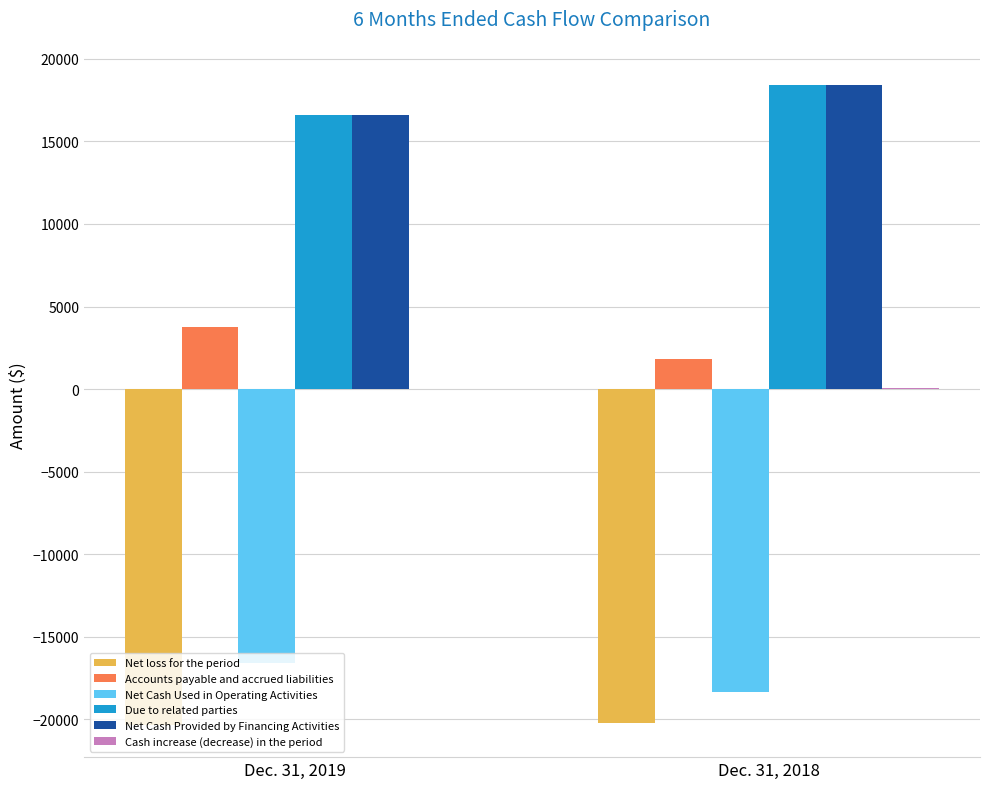

Which category has the highest value across all series?

Dec. 31, 2018